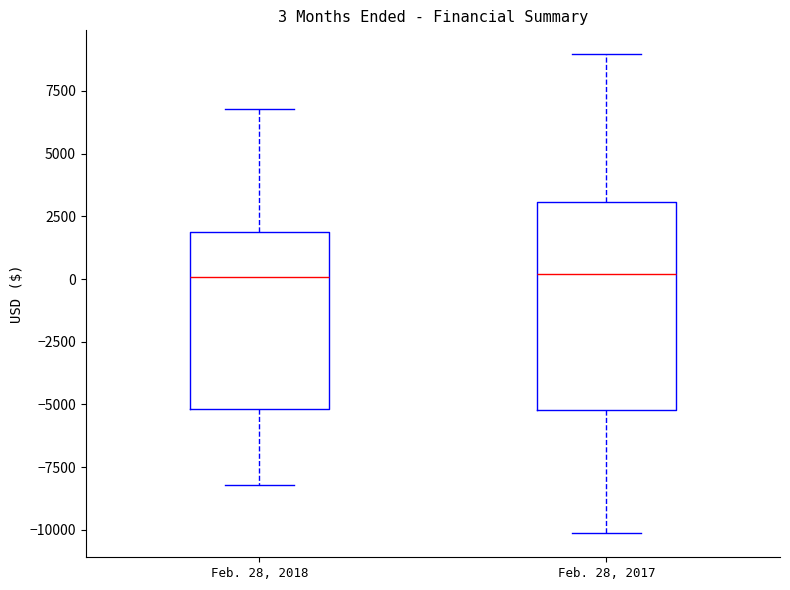

Which box is the tallest, from its lower edge to its upper edge?

Feb. 28, 2017